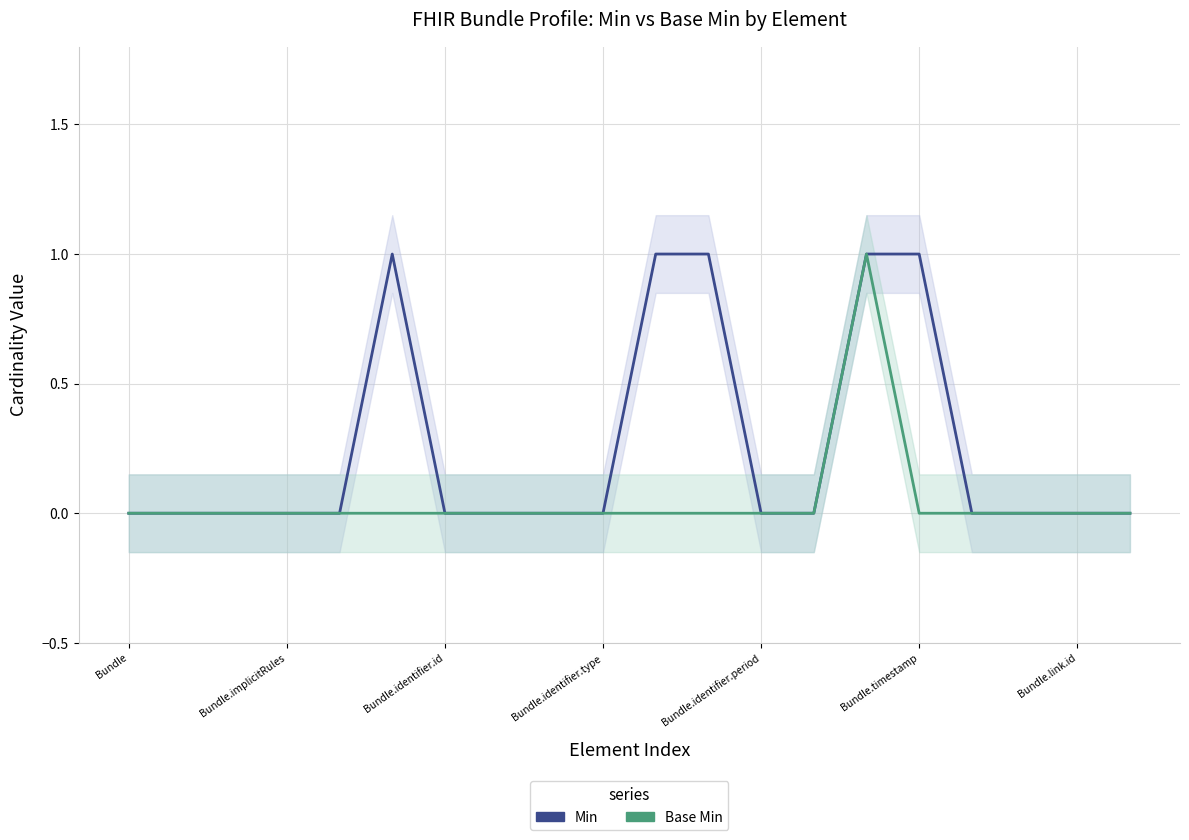

What is the label of the 8th point from the left?

7